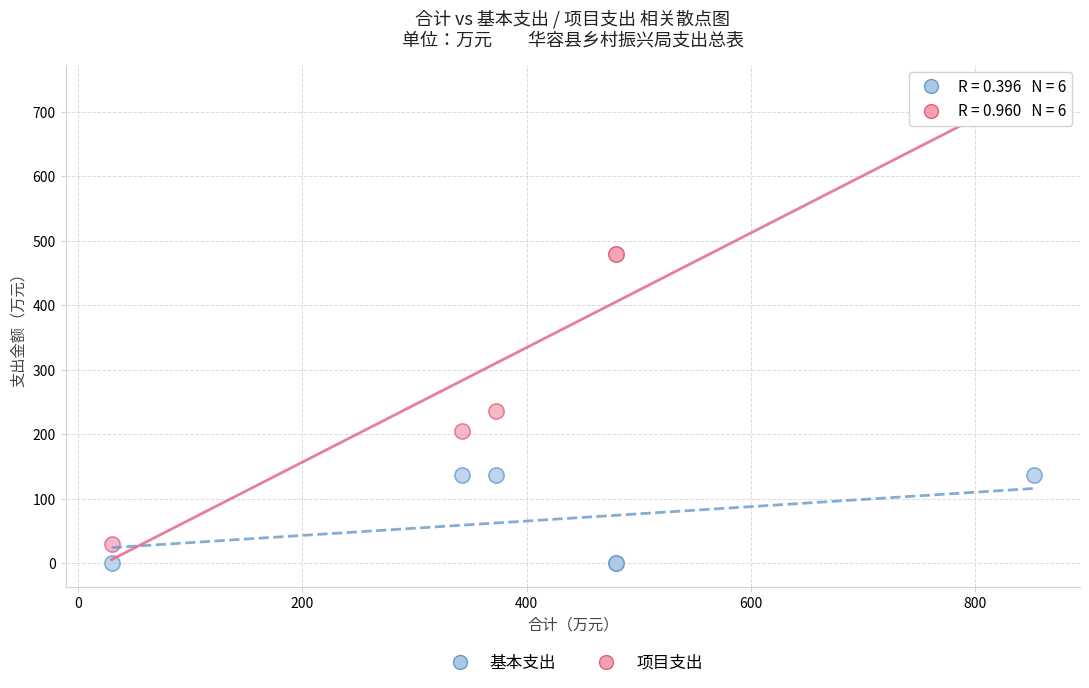

Which series contains the highest Y value?

项目支出